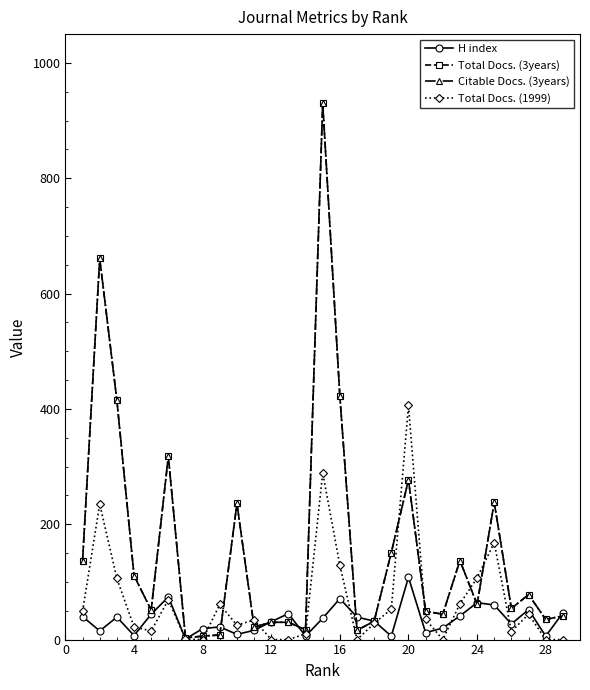

Does the chart have visible grid lines?

No